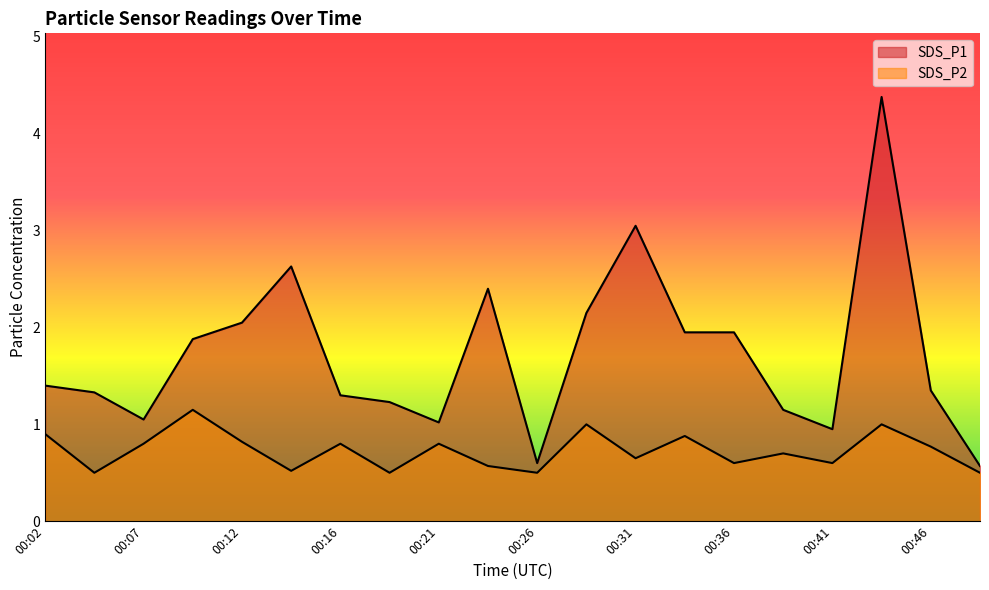

How many lines are shown in the chart?

2